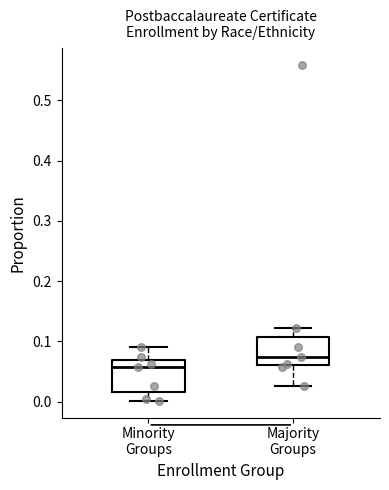

Which box has the highest median line?

Majority Groups